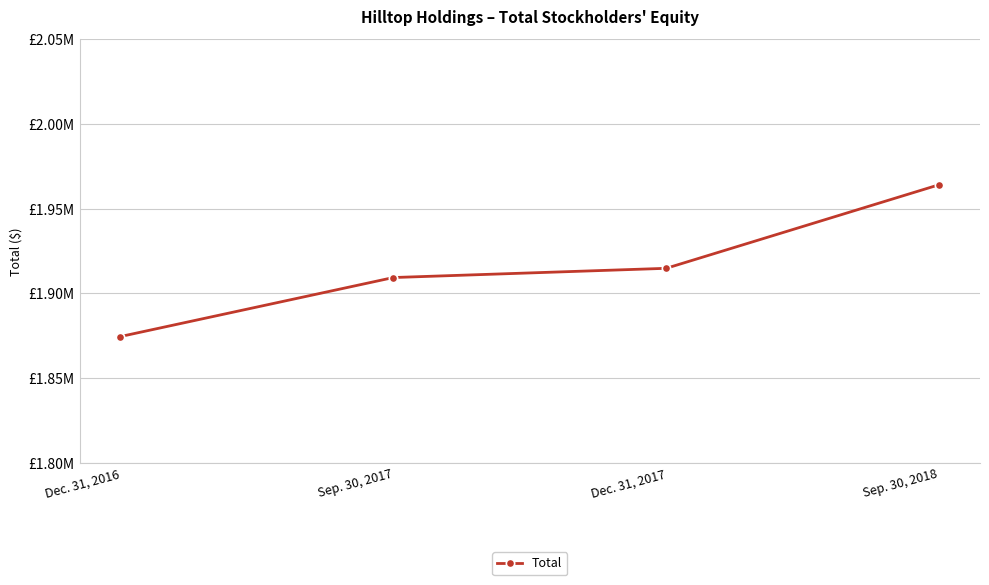

What is the smallest value displayed?

1874520